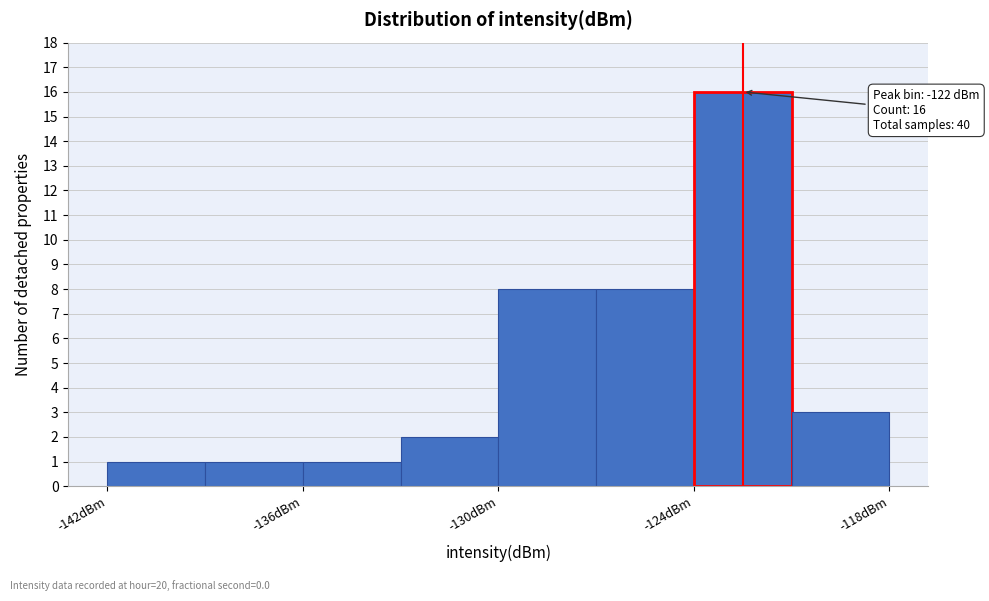

Read against the x-axis, roughly where is the centre of the tallest bar?

-122